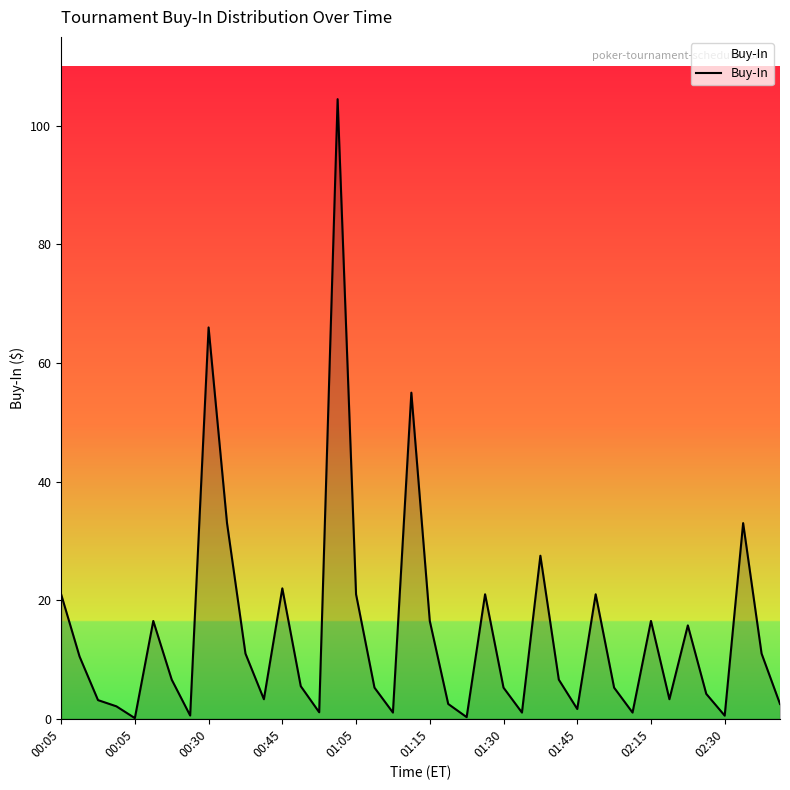

What is the difference between the maximum and minimum values?

104.4